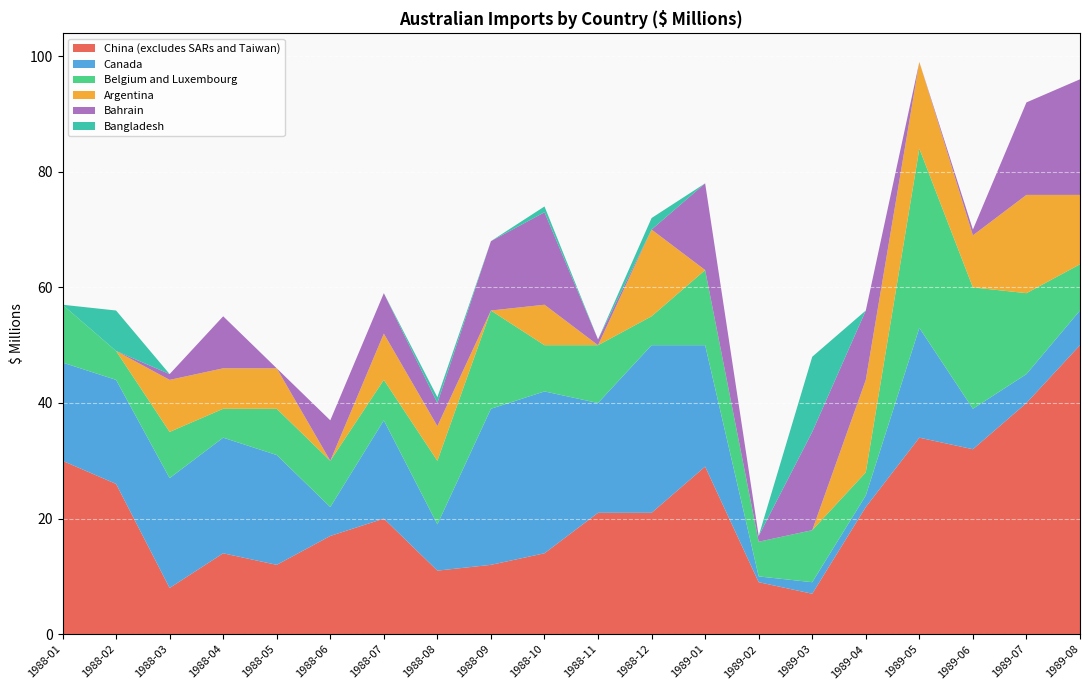

Reading left to right, list all the values displayed in this chart.

China (excludes SARs and Taiwan): 1988-01=30	1988-02=26	1988-03=8	1988-04=14	1988-05=12	1988-06=17	1988-07=20	1988-08=11	1988-09=12	1988-10=14	1988-11=21	1988-12=21	1989-01=29	1989-02=9	1989-03=7	1989-04=22	1989-05=34	1989-06=32	1989-07=40	1989-08=50
Canada: 1988-01=17	1988-02=18	1988-03=19	1988-04=20	1988-05=19	1988-06=5	1988-07=17	1988-08=8	1988-09=27	1988-10=28	1988-11=19	1988-12=29	1989-01=21	1989-02=1	1989-03=2	1989-04=2	1989-05=19	1989-06=7	1989-07=5	1989-08=6
Belgium and Luxembourg: 1988-01=10	1988-02=5	1988-03=8	1988-04=5	1988-05=8	1988-06=8	1988-07=7	1988-08=11	1988-09=17	1988-10=8	1988-11=10	1988-12=5	1989-01=13	1989-02=6	1989-03=9	1989-04=4	1989-05=31	1989-06=21	1989-07=14	1989-08=8
Argentina: 1988-01=0	1988-02=0	1988-03=9	1988-04=7	1988-05=7	1988-06=0	1988-07=8	1988-08=6	1988-09=0	1988-10=7	1988-11=0	1988-12=15	1989-01=0	1989-02=0	1989-03=0	1989-04=16	1989-05=15	1989-06=9	1989-07=17	1989-08=12
Bahrain: 1988-01=0	1988-02=0	1988-03=1	1988-04=9	1988-05=0	1988-06=7	1988-07=7	1988-08=4	1988-09=12	1988-10=16	1988-11=1	1988-12=0	1989-01=15	1989-02=1	1989-03=17	1989-04=12	1989-05=0	1989-06=1	1989-07=16	1989-08=20
Bangladesh: 1988-01=0	1988-02=7	1988-03=0	1988-04=0	1988-05=0	1988-06=0	1988-07=0	1988-08=1	1988-09=0	1988-10=1	1988-11=0	1988-12=2	1989-01=0	1989-02=0	1989-03=13	1989-04=0	1989-05=0	1989-06=0	1989-07=0	1989-08=0